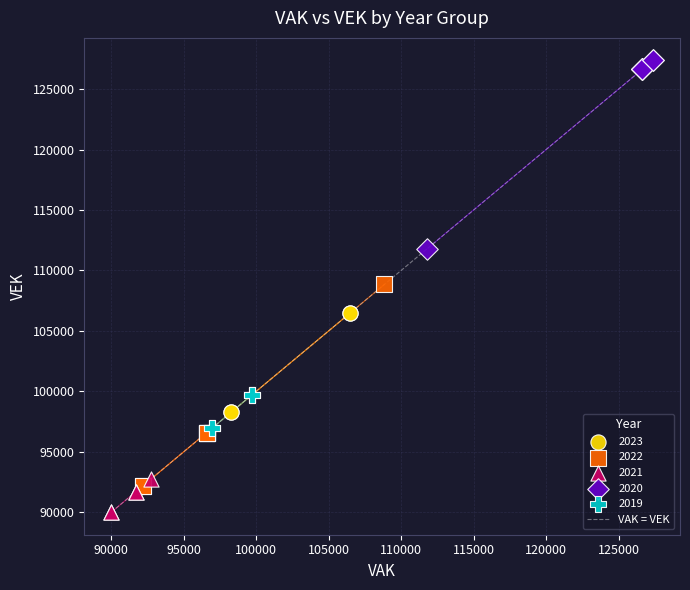

Which series contains the lowest Y value?

2021